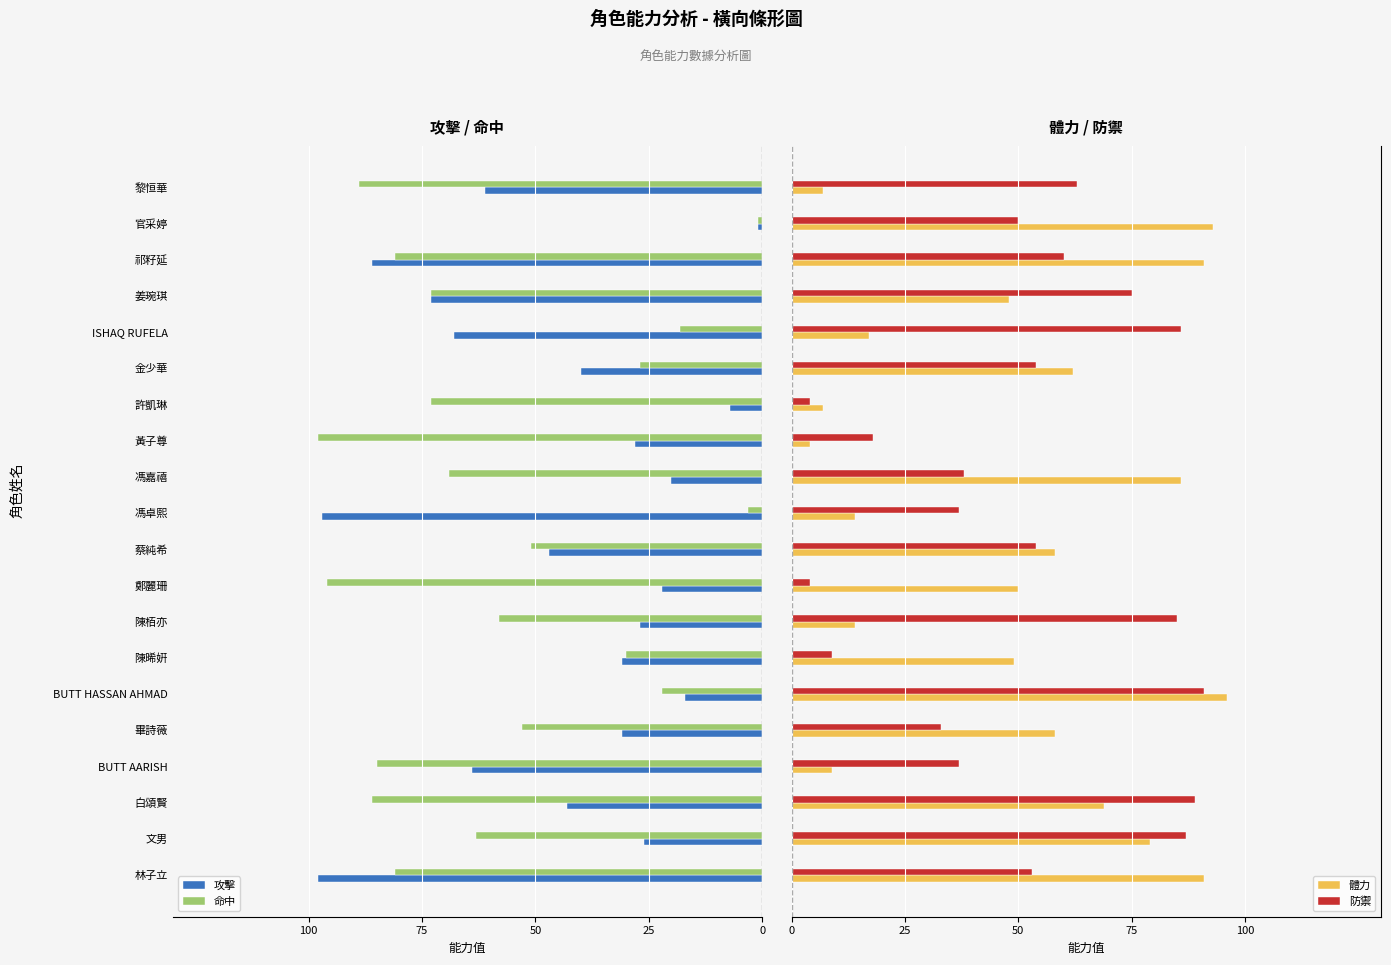

Which series has the widest spread of values?

攻擊